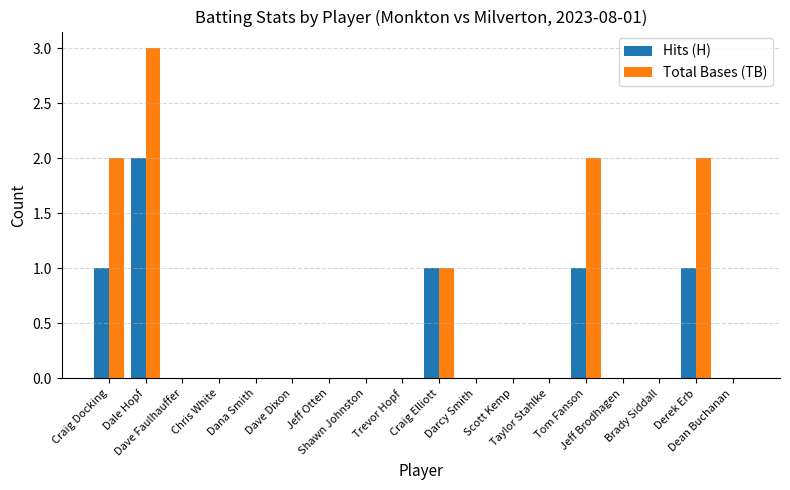

Are the bars grouped side by side (vs. stacked)?

Yes